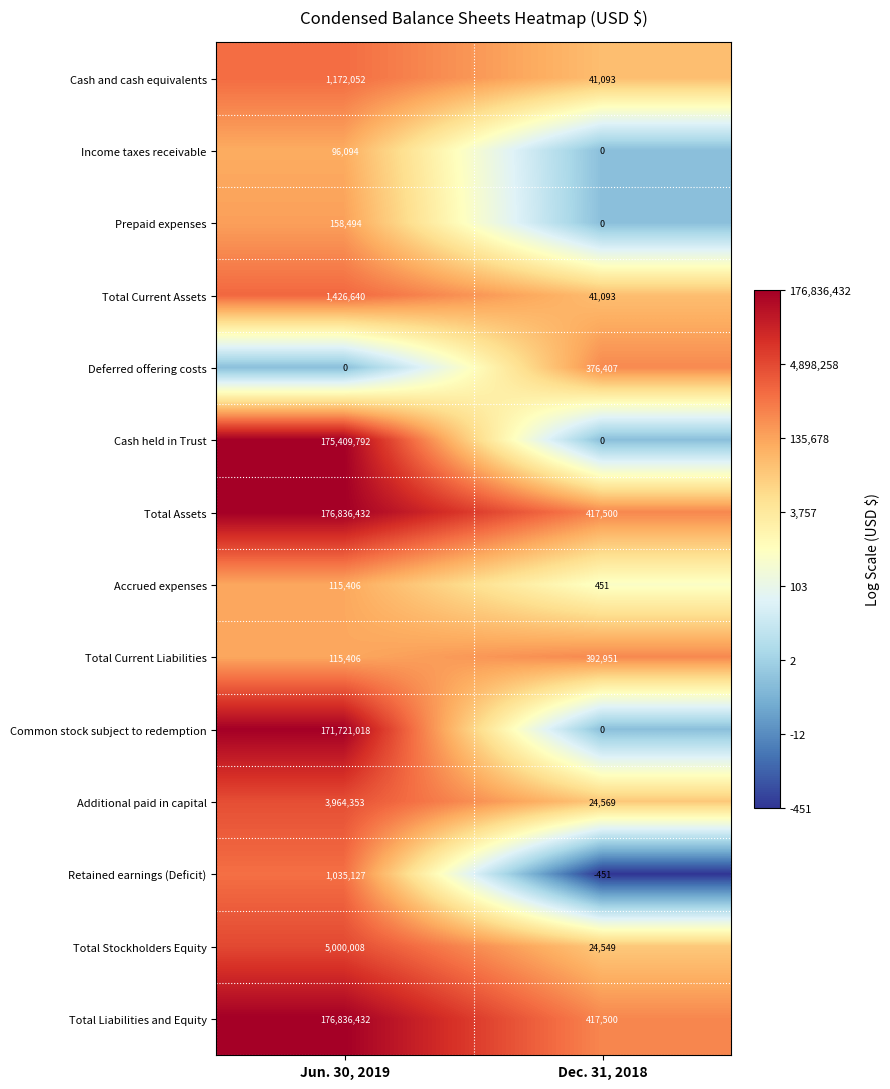

How many distinct data groups are displayed?

14